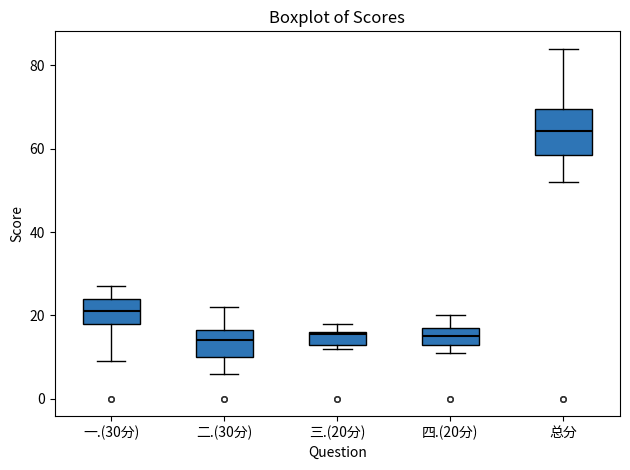

Reading left to right, read every box against the y-axis: the position of its median line, the range the box covers, and the ends of its whiskers. The values are not printed on the chart, so give them approximately, as read against the axis.

一.(30分): median 22, box 18 to 24, whiskers 10 to 28
二.(30分): median 14, box 10 to 16, whiskers 6 to 22
三.(20分): median 16, box 14 to 16, whiskers 12 to 18
四.(20分): median 16, box 14 to 18, whiskers 12 to 20
总分: median 64, box 58 to 70, whiskers 52 to 84